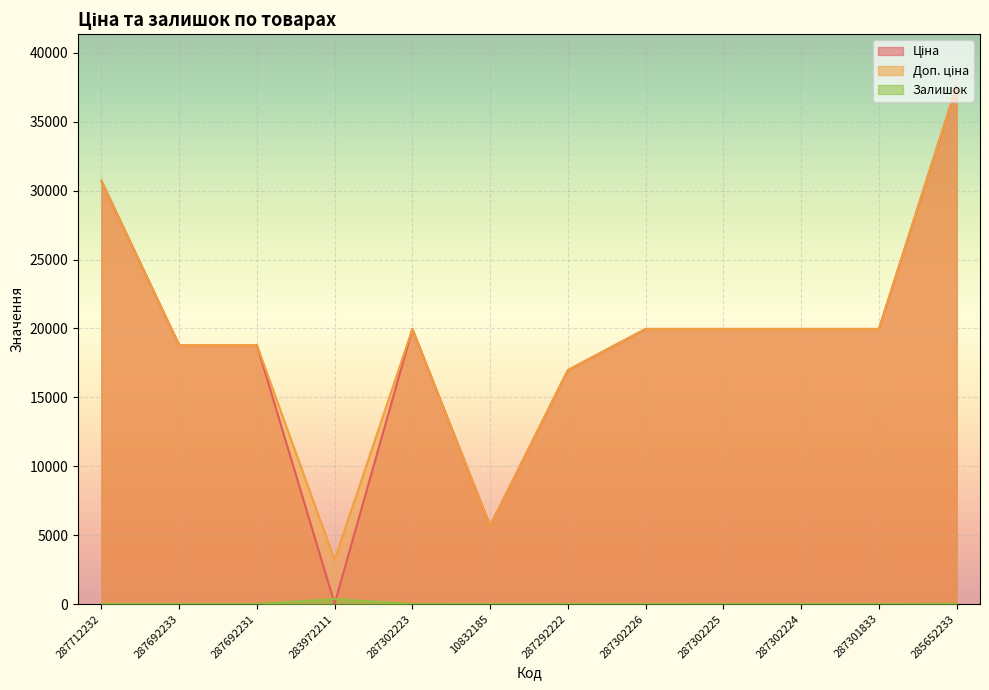

Is the value of Ціна at 287301833 greater than the value of Доп. ціна at 283972211?

Yes